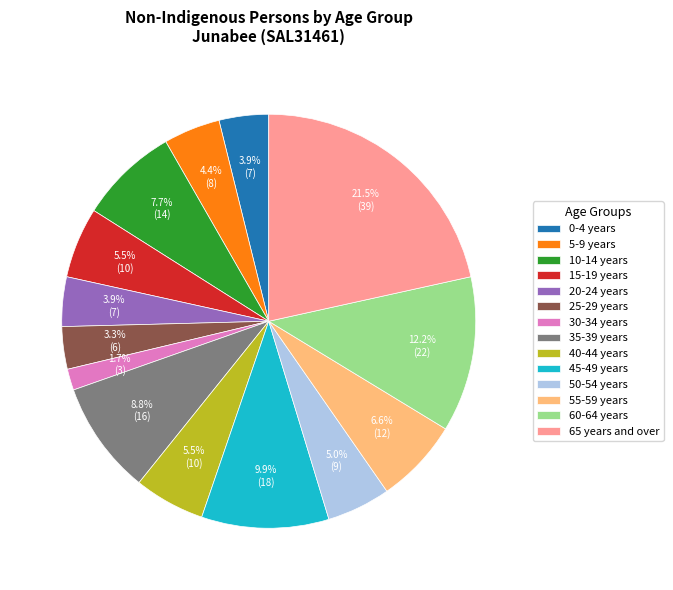

Which category has the biggest portion of the pie?

65 years and over